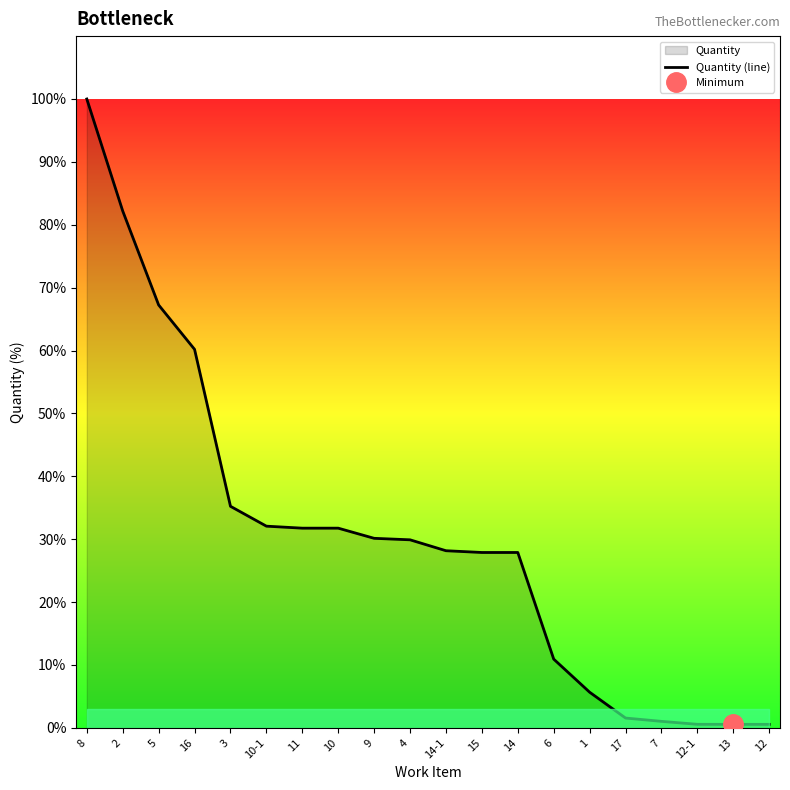

What position from the right is 11?

14